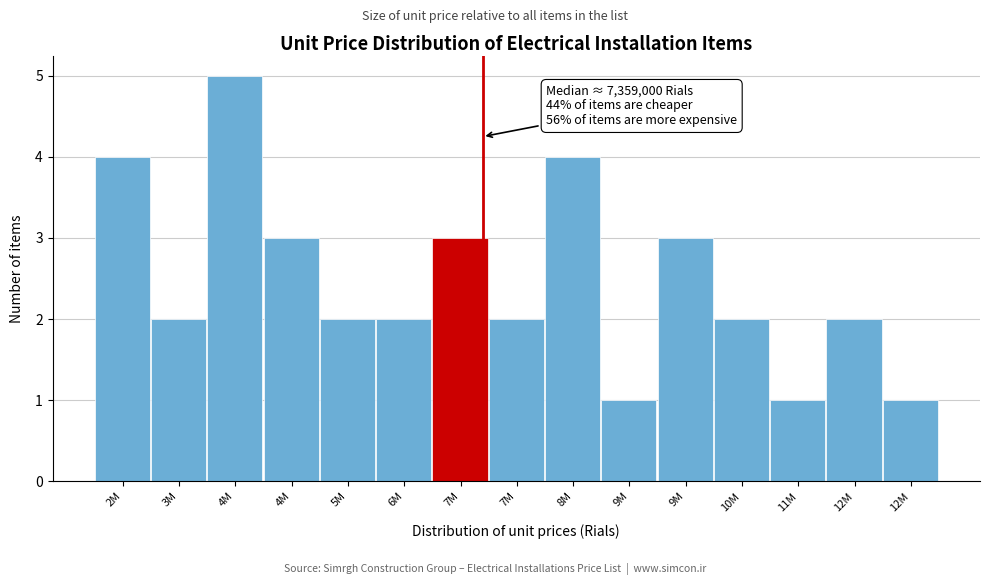

How many series are shown in this chart?

1